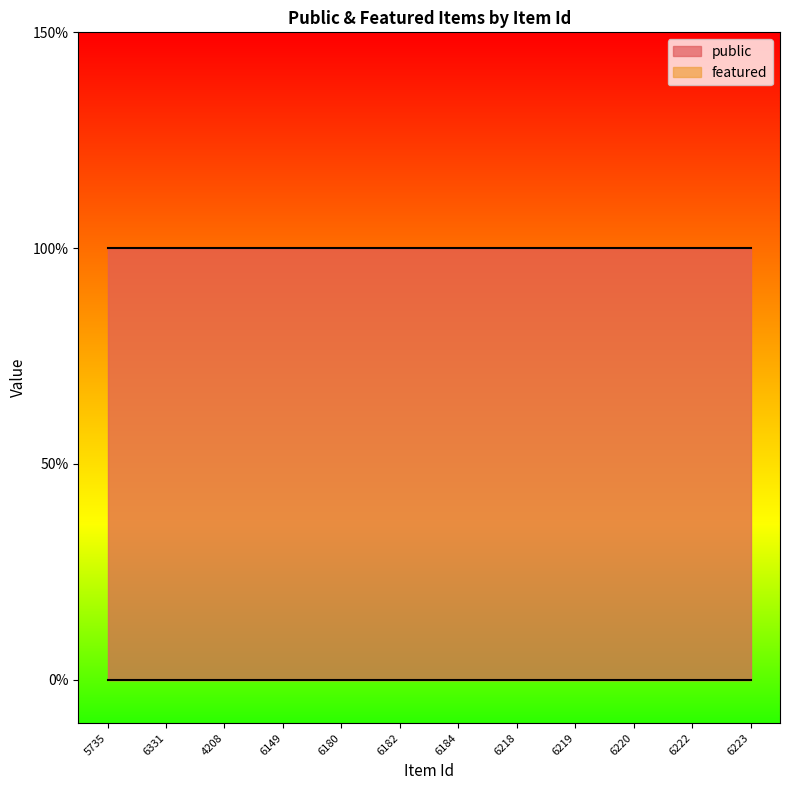

Reading left to right, list all the values displayed in this chart.

public: 1	1	1	1	1	1	1	1	1	1	1	1
featured: 0	0	0	0	0	0	0	0	0	0	0	0